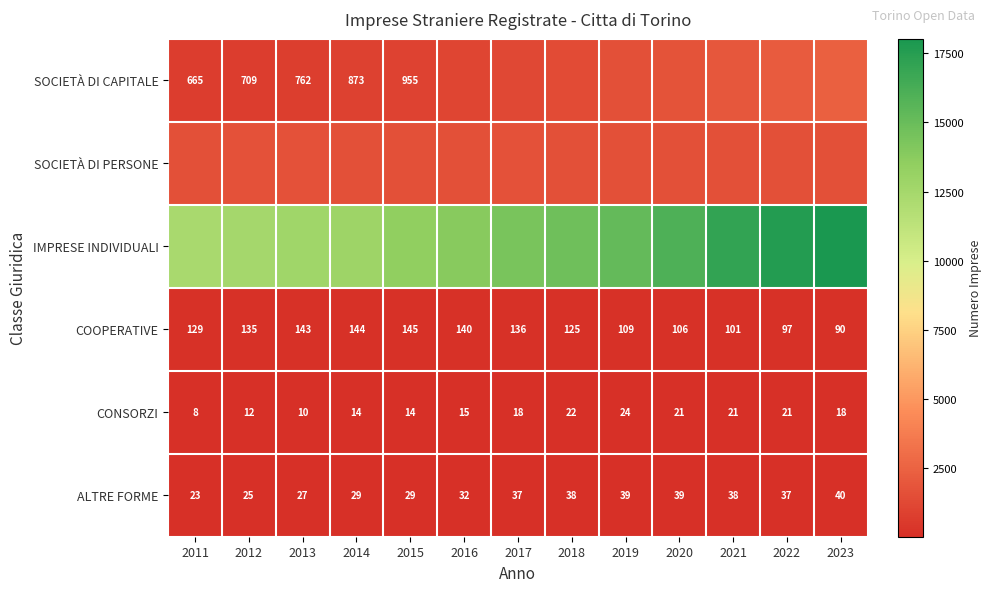

The value of COOPERATIVE at 2021 is 47. True or false?

False